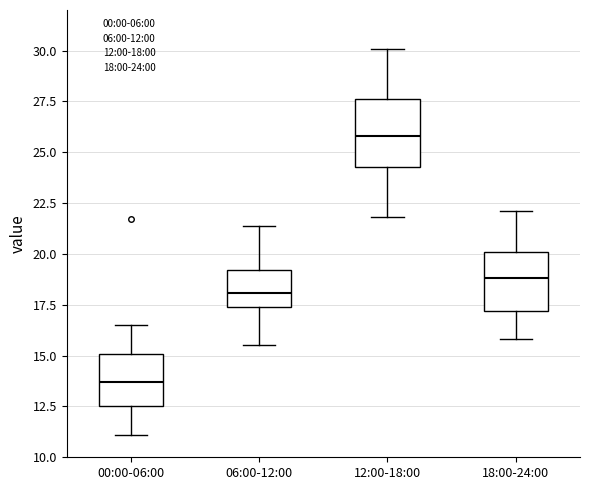

Where does the median line of the box for 12:00-18:00 sit on the y-axis? The values are not printed on the chart, so give them approximately, as read against the axis.

26.0